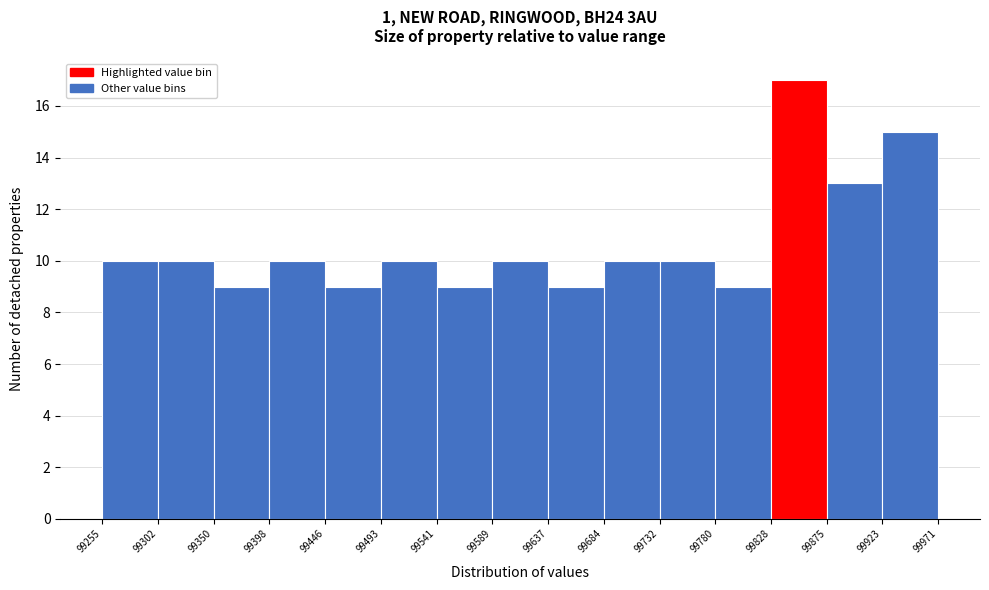

How tall is the bar that spans 99637 to 99684 on the x-axis? The values are not printed on the chart, so give them approximately, as read against the axis.

9